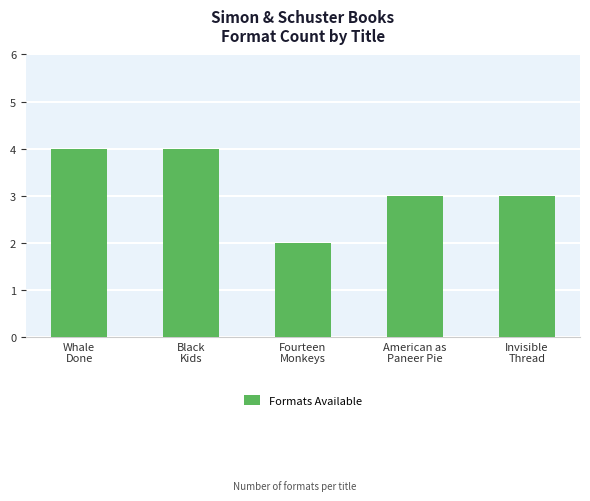

What is the difference between the values at Black
Kids and American as
Paneer Pie?

1